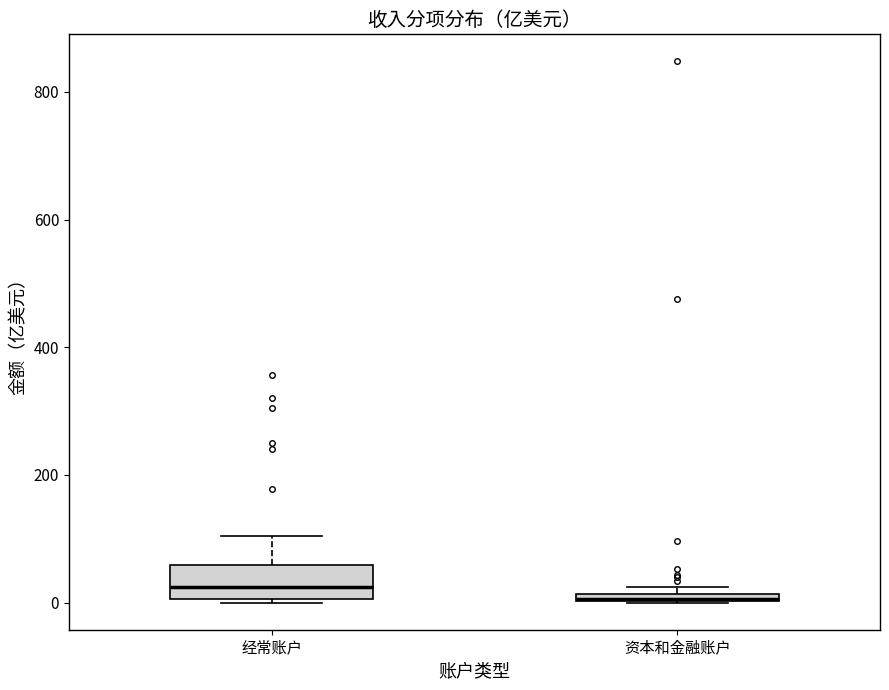

Which box is the tallest, from its lower edge to its upper edge?

经常账户